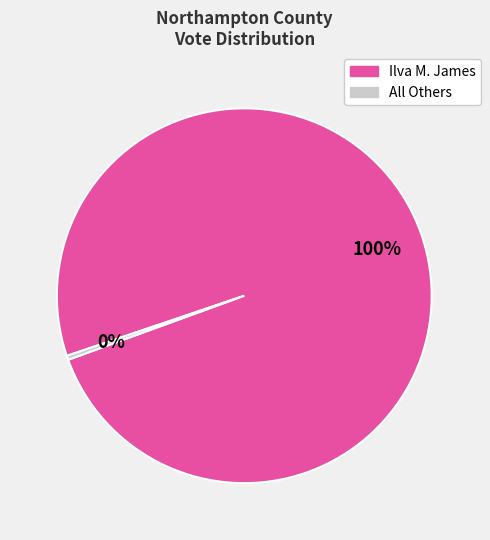

Combined, do All Others and Ilva M. James account for over 50%?

Yes